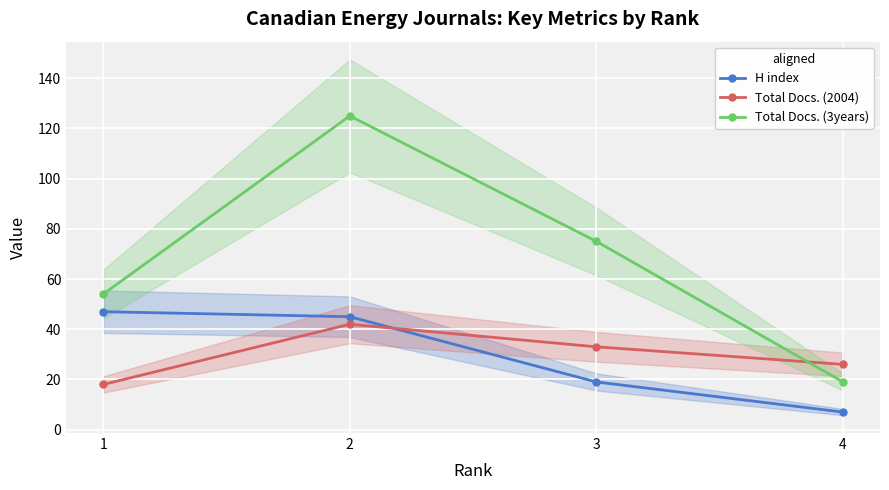

Reading left to right, extract all data points from this chart.

H index: 1=47	2=45	3=19	4=7
Total Docs. (2004): 1=18	2=42	3=33	4=26
Total Docs. (3years): 1=54	2=125	3=75	4=19